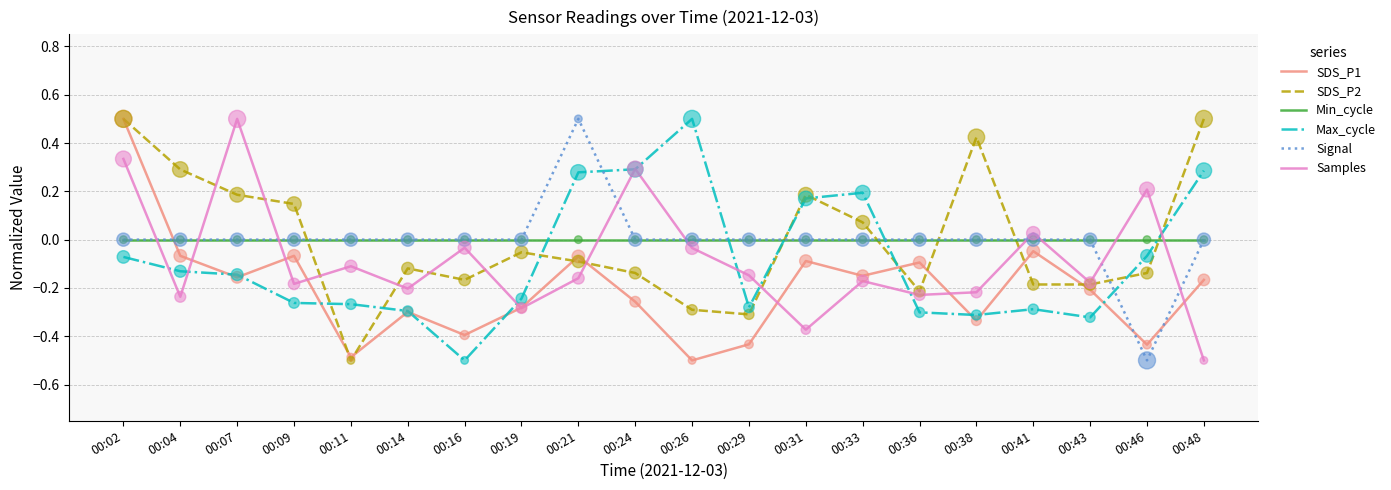

What is the total value across all series at 00:43?

-0.9